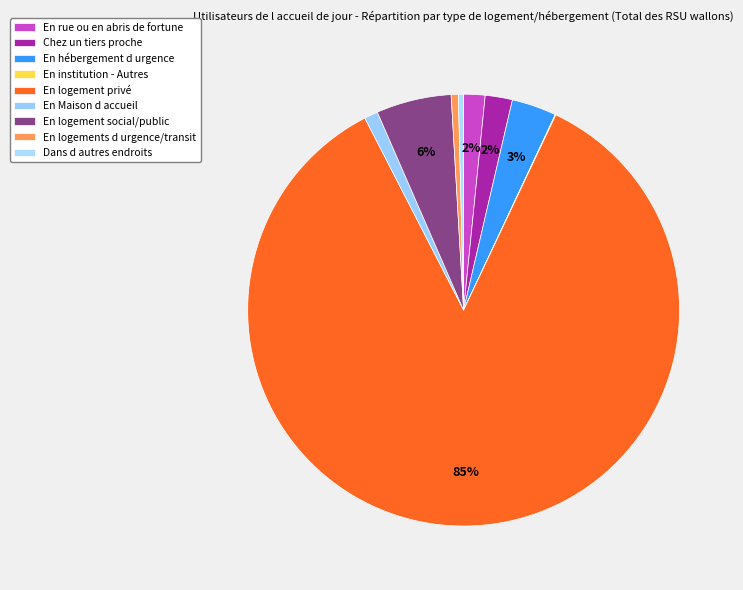

Which slice represents more than half of the pie?

En logement privé